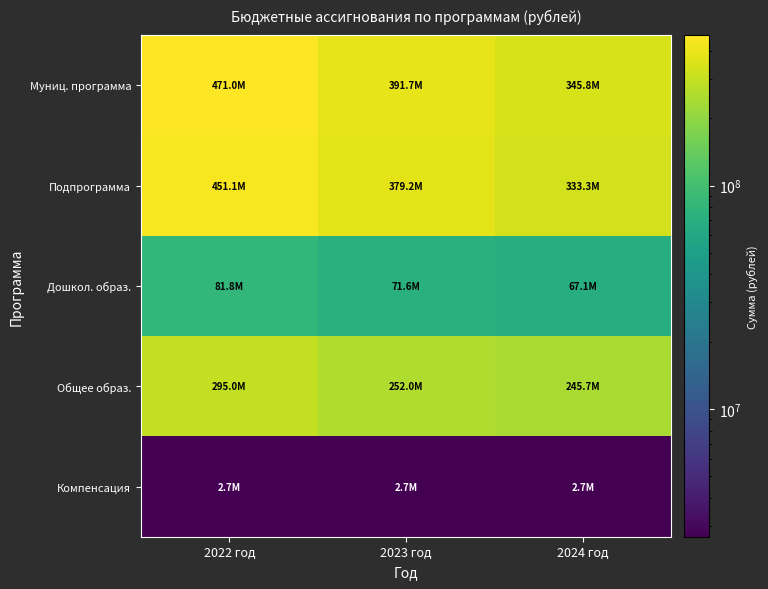

At how many categories does at least one series exceed 291310878?

3